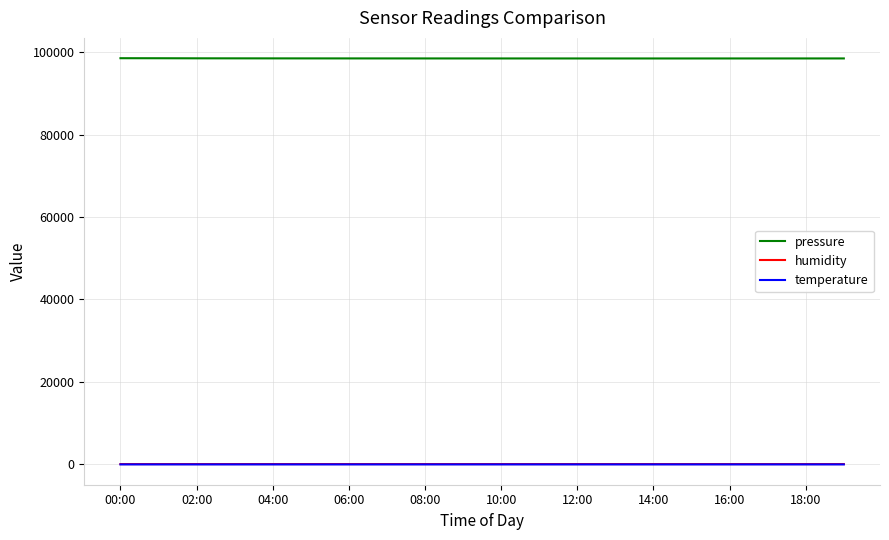

Which series has the largest range (max minus min)?

pressure